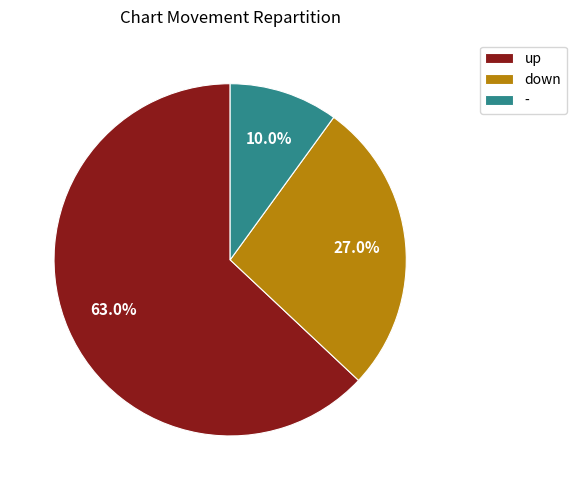

To the nearest percent, what is the combined percentage of - and down?

37%